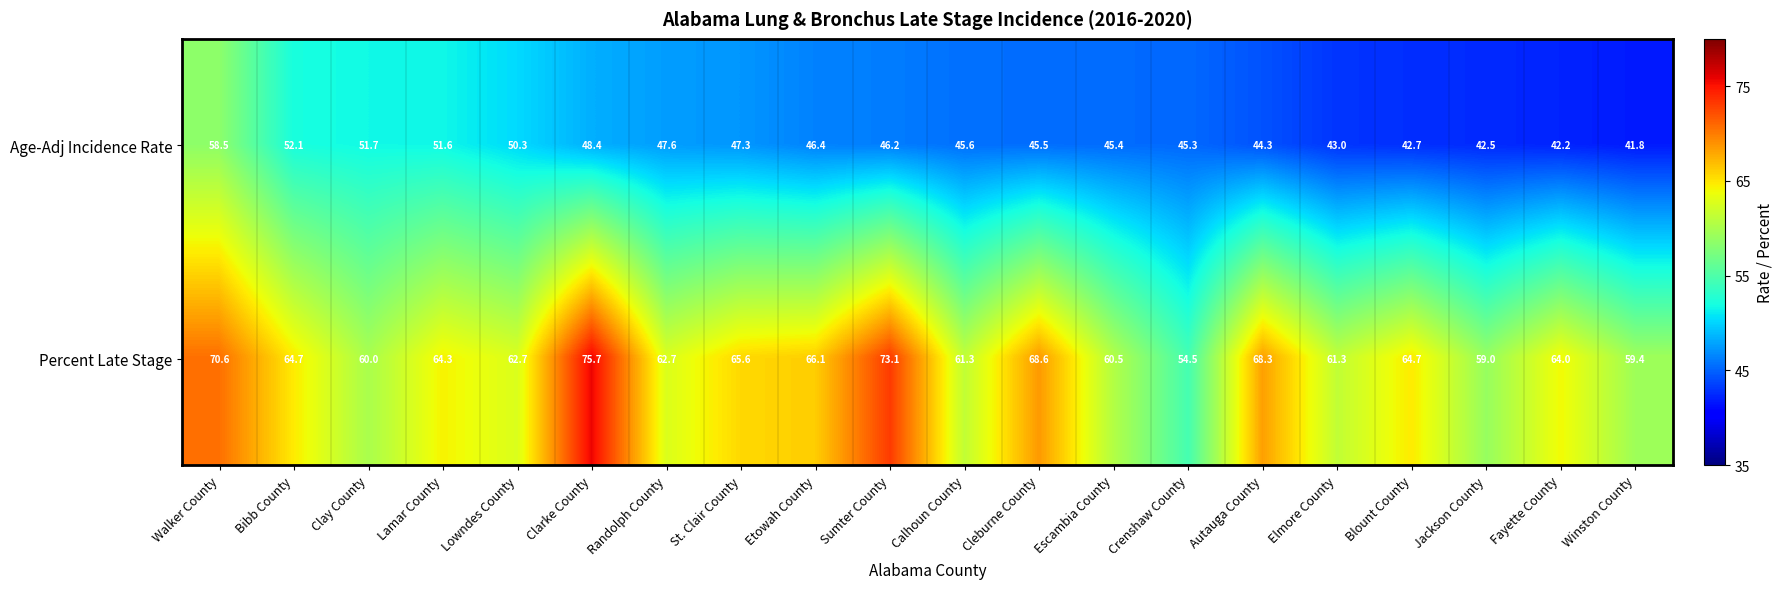

What is the lowest value of the Age-Adj Incidence Rate series?

41.8